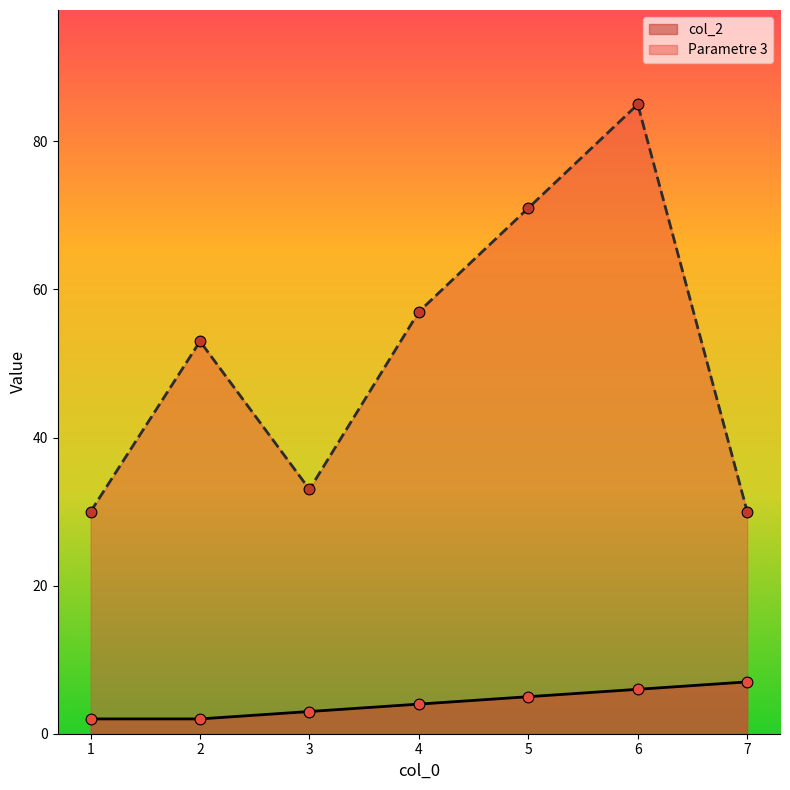

What are all the series names shown in the legend?

col_2, Parametre 3